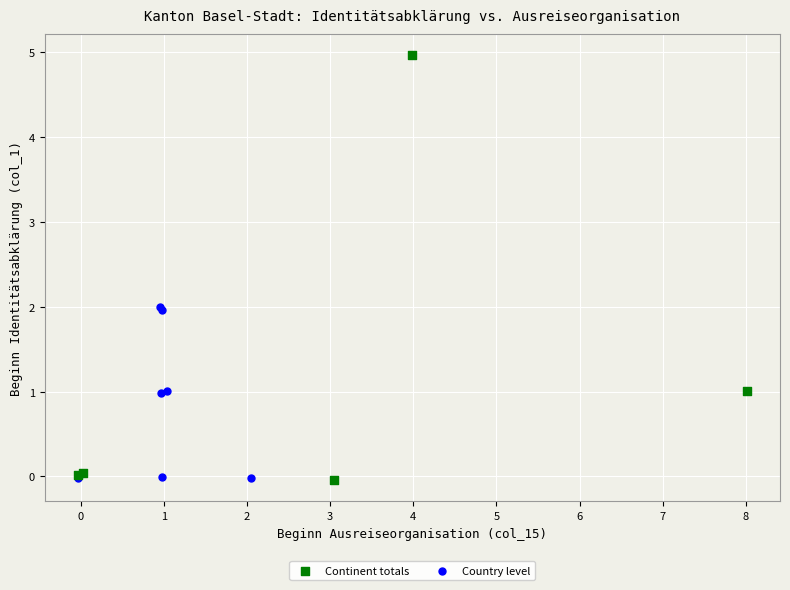

Which series has the widest spread of Y values?

Continent totals